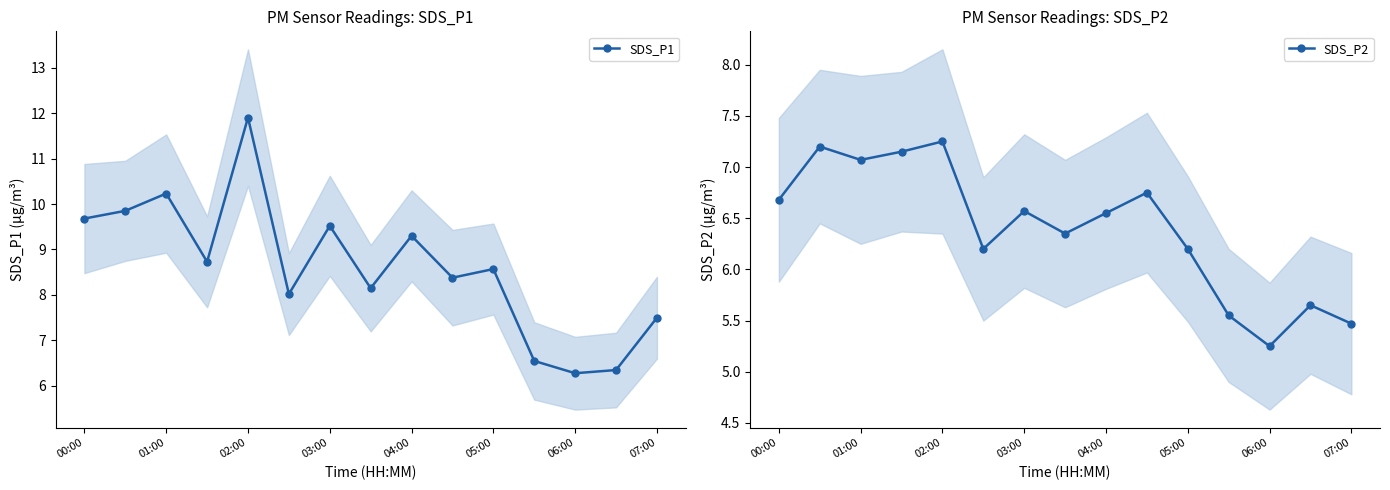

Reading left to right, list all the values displayed in this chart.

SDS_P1: 9.7	9.8	10.2	8.7	11.9	8.0	9.5	8.2	9.3	8.4	8.6	6.5	6.3	6.3	7.5
SDS_P2: 6.7	7.2	7.1	7.2	7.2	6.2	6.6	6.3	6.5	6.8	6.2	5.5	5.2	5.7	5.5